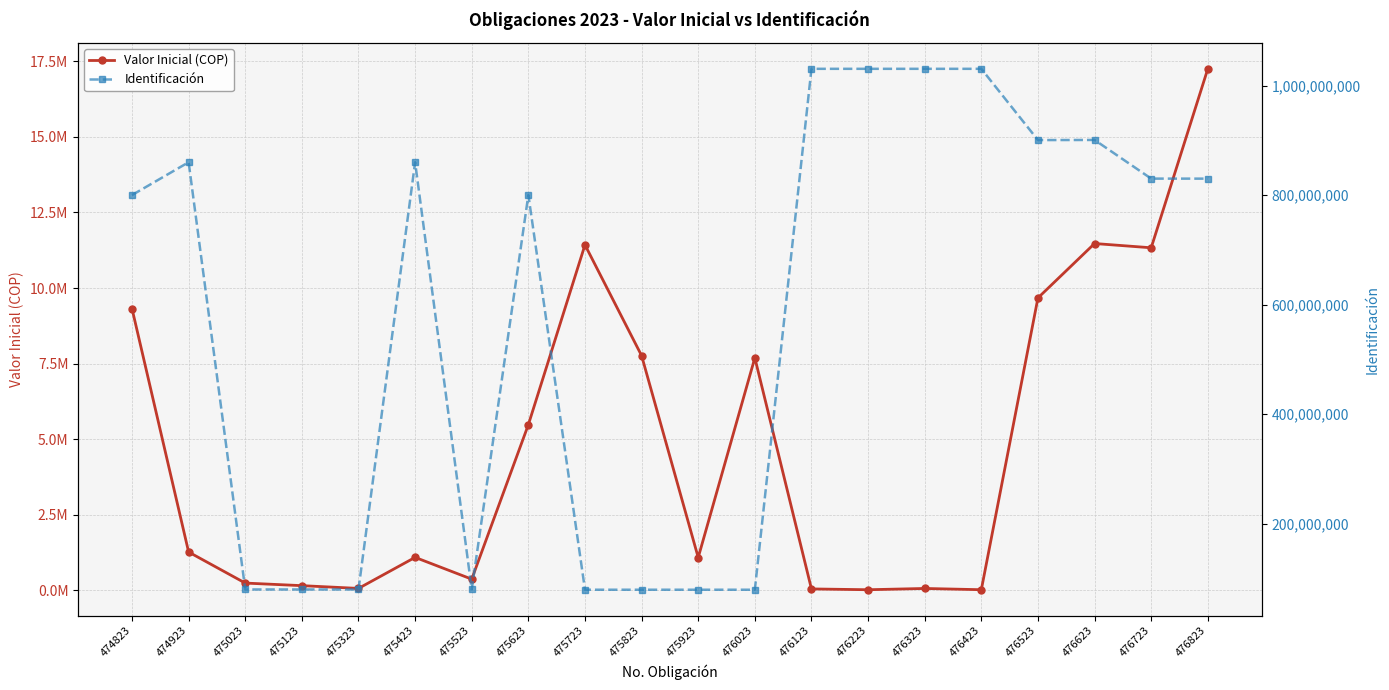

Rank the series at 476623 from highest to lowest value.

Identificación, Valor Inicial (COP)